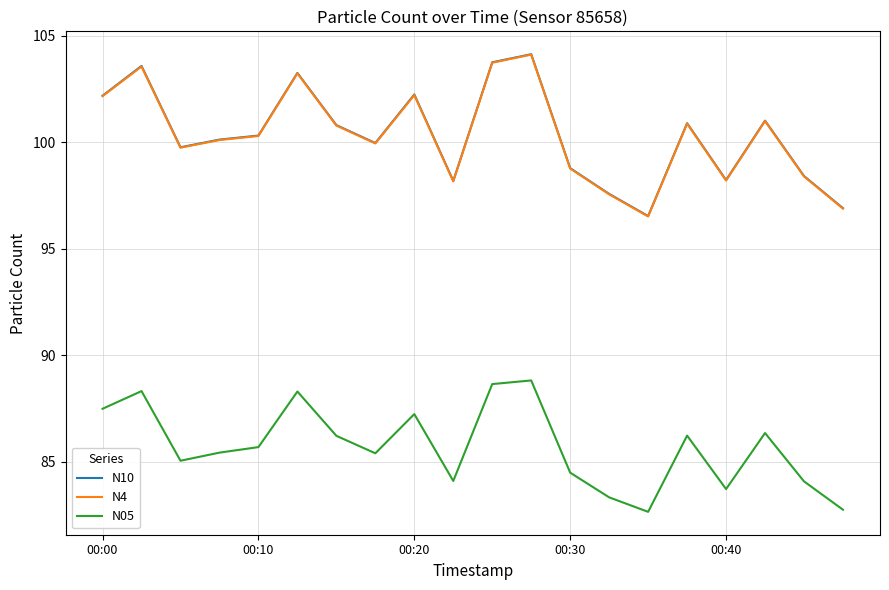

True or false: N05 and N10 intersect in this chart.

False